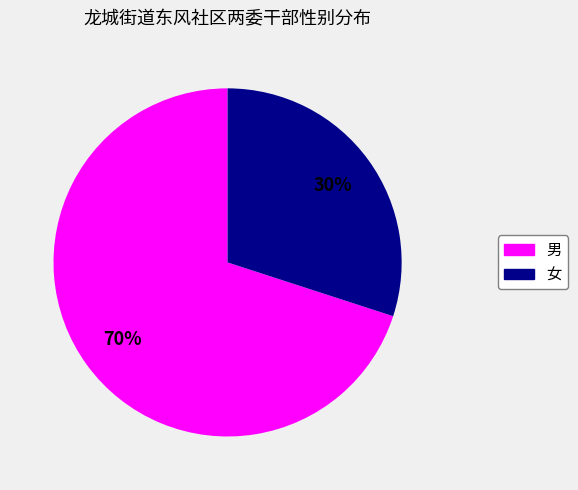

Which category has the biggest portion of the pie?

男